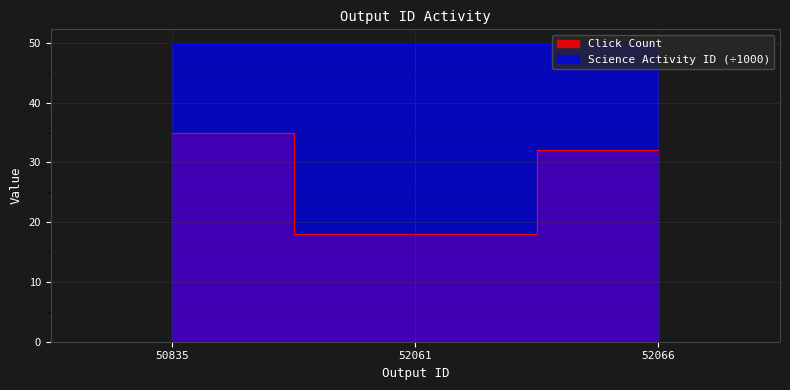

Reading left to right, transcribe all the data shown in this chart.

35	18	32